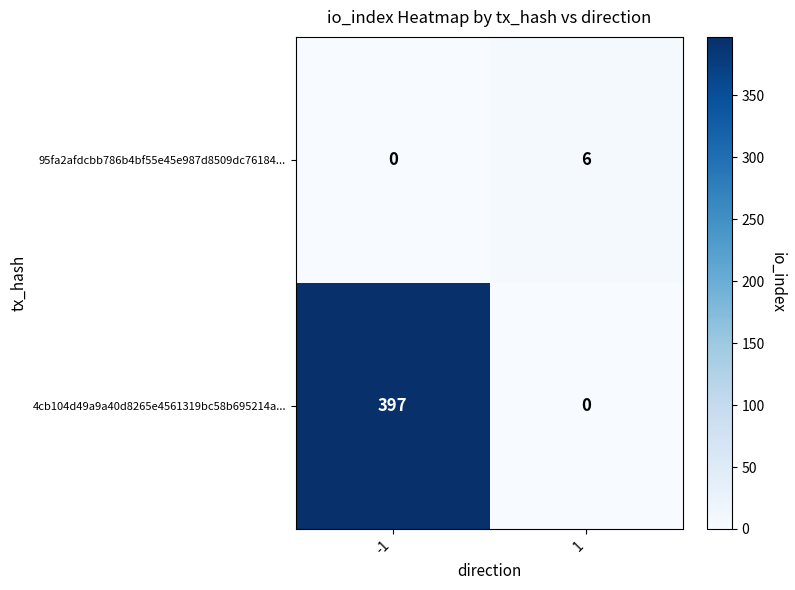

Which series has the largest total across all categories?

4cb104d49a9a40d8265e4561319bc58b695214a...